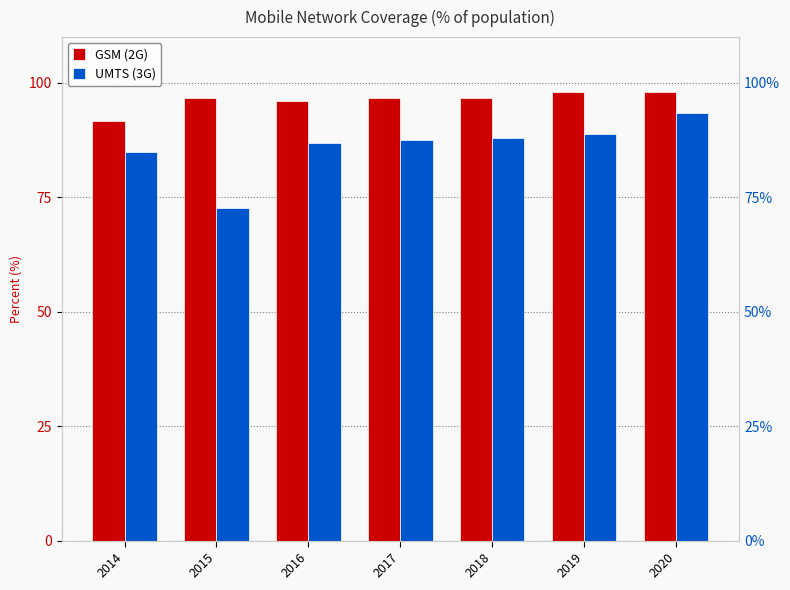

How many data points in GSM (2G) are less than 96?

1